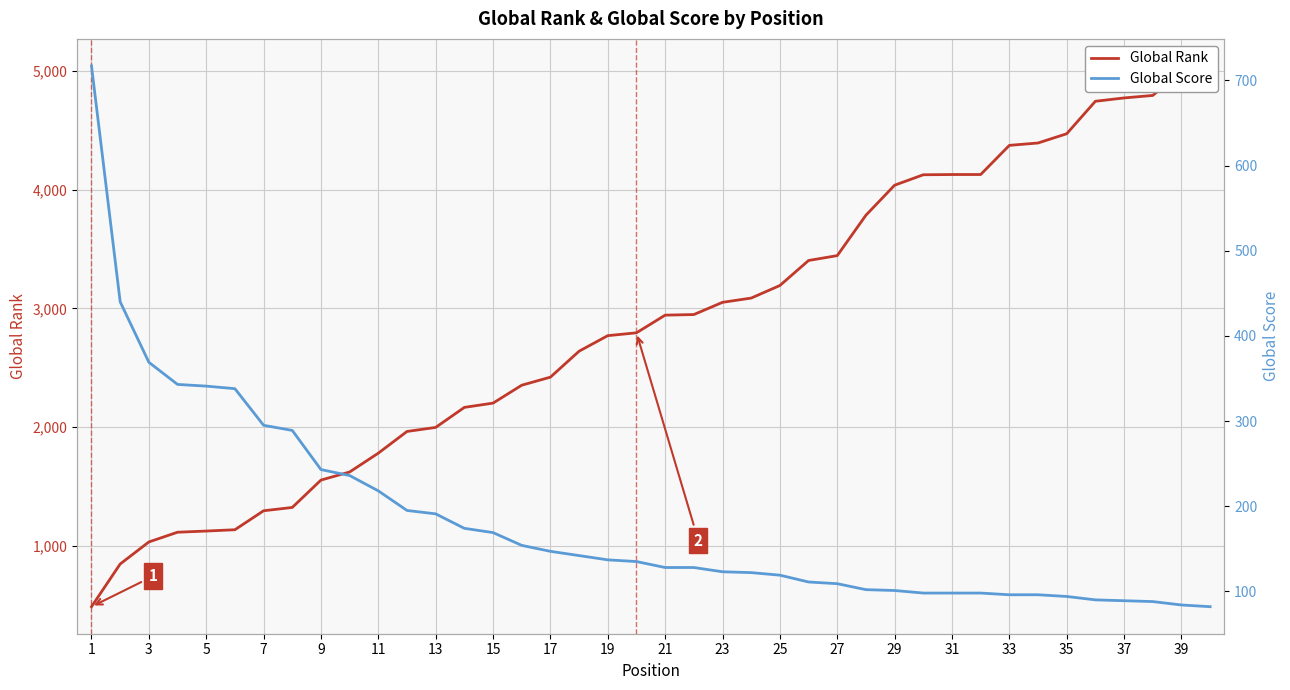

What is the minimum value shown in the chart?

82